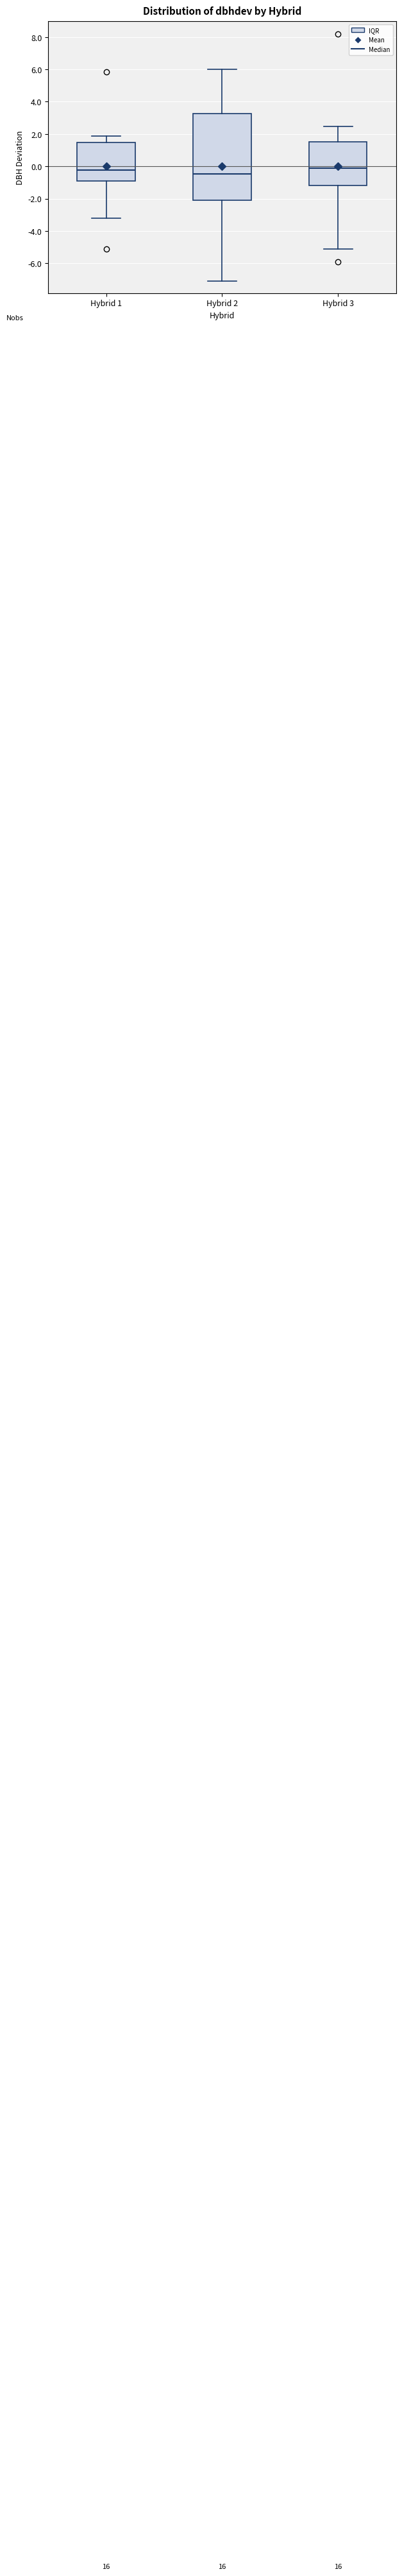

Where is the upper edge of the box for Hybrid 1 on the y-axis? The values are not printed on the chart, so give them approximately, as read against the axis.

1.4